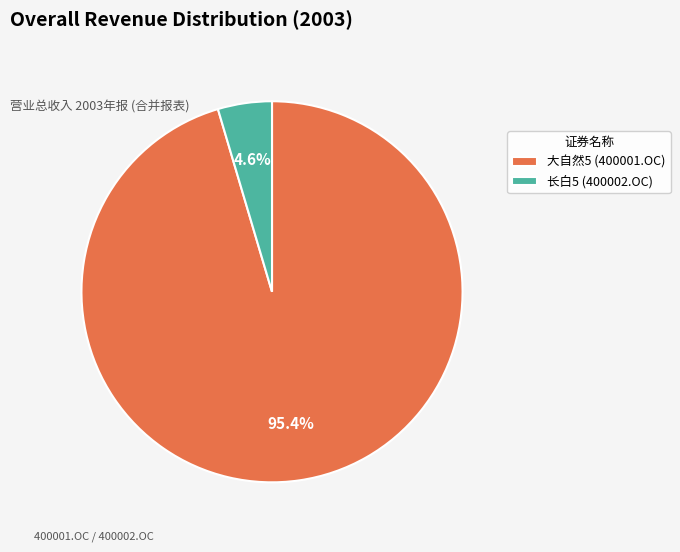

To the nearest percent, what is the average slice percentage?

50%